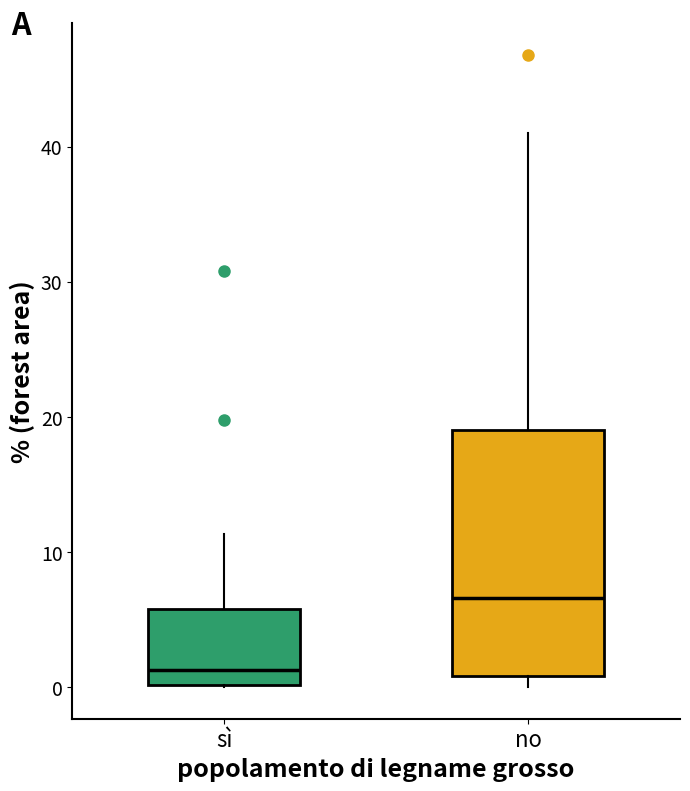

Which box's median line is the highest?

no